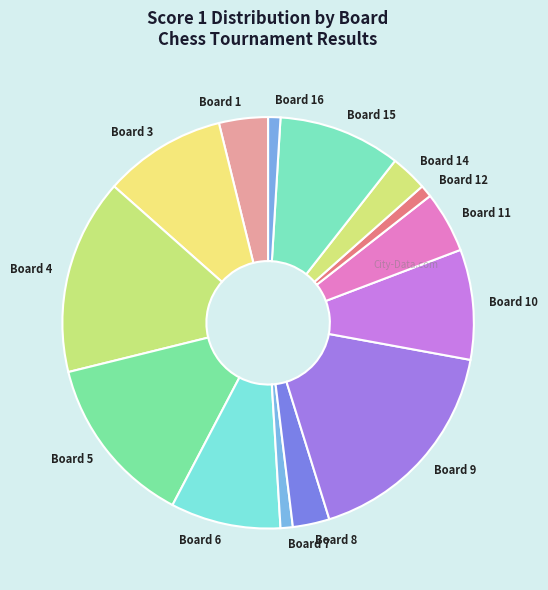

The Board 5 slice represents 2% of the pie. True or false?

False